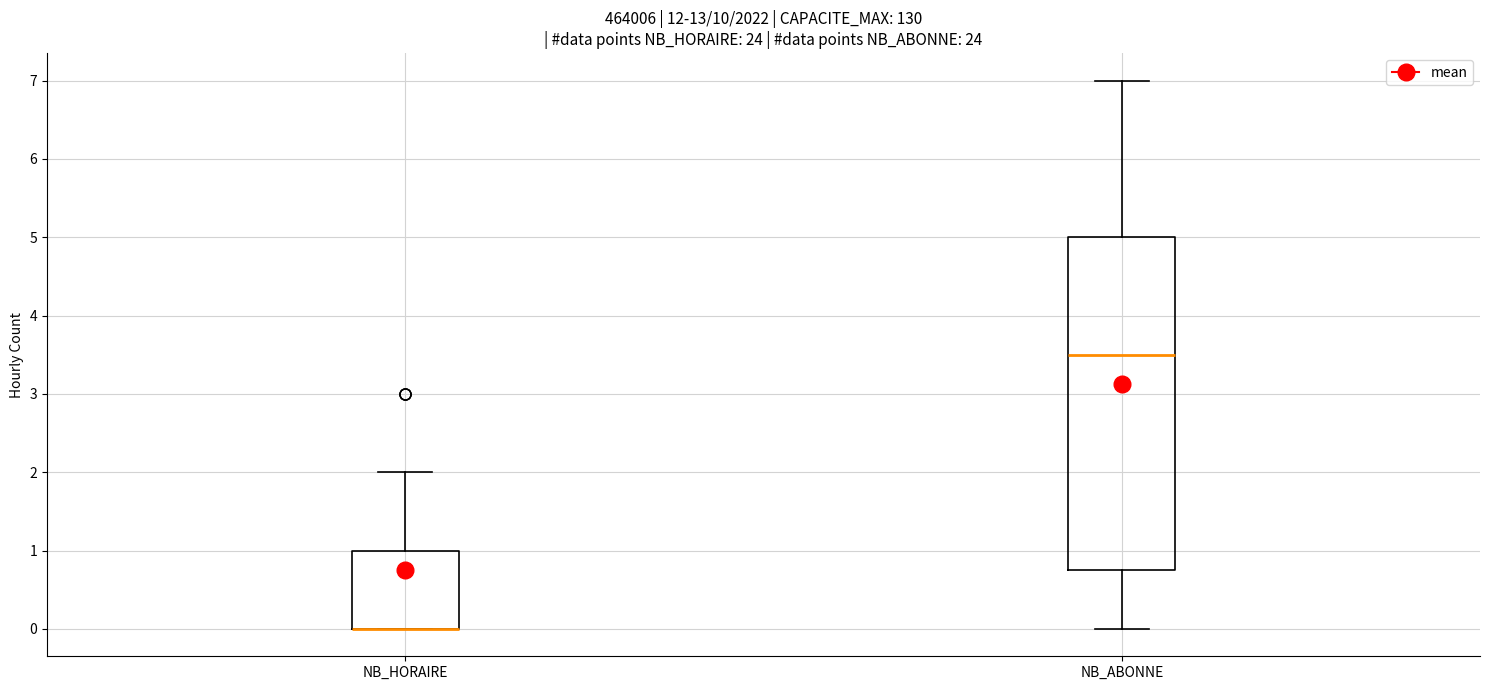

Where does the upper whisker of the box for NB_HORAIRE end on the y-axis? The values are not printed on the chart, so give them approximately, as read against the axis.

2.0